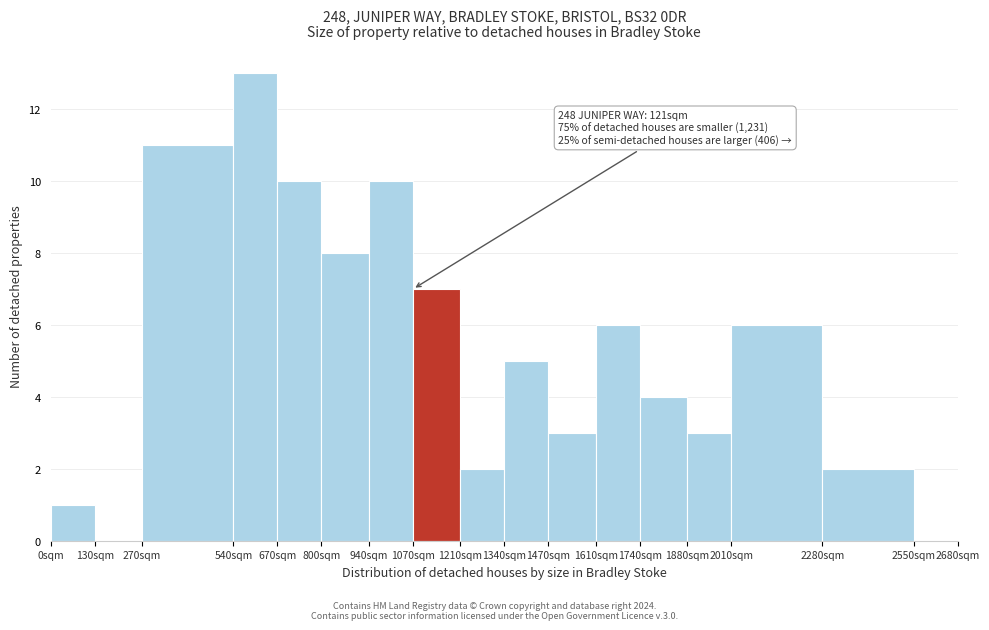

Reading left to right, what are all the values shown in this chart?

0sqm=1	130sqm=0	270sqm=11	540sqm=13	670sqm=10	800sqm=8	940sqm=10	1070sqm=7	1210sqm=2	1340sqm=5	1470sqm=3	1610sqm=6	1740sqm=4	1880sqm=3	2010sqm=6	2280sqm=2	2550sqm=0